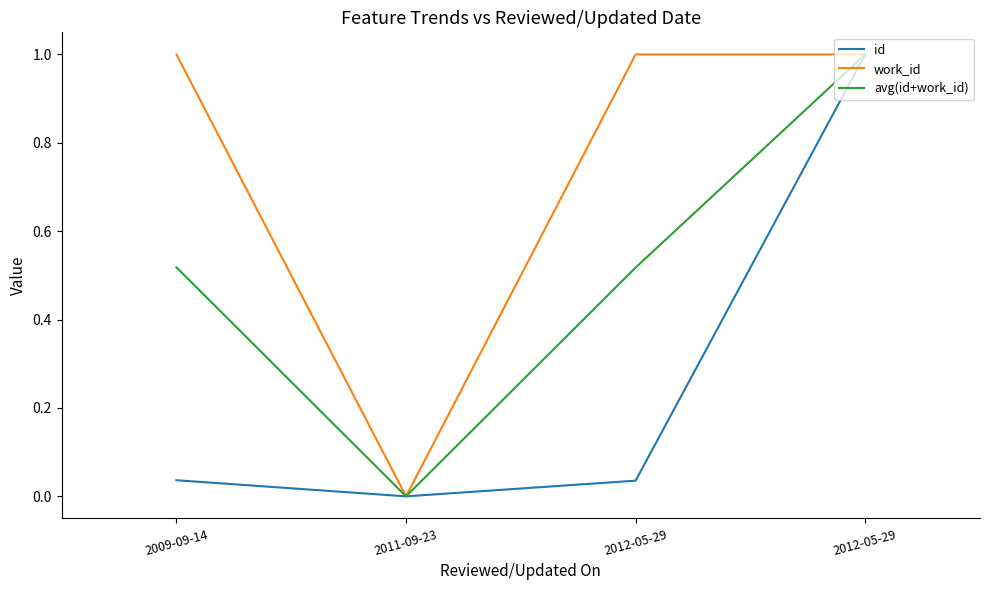

Is it true that id equals 0.1 at 2009-09-14?

False